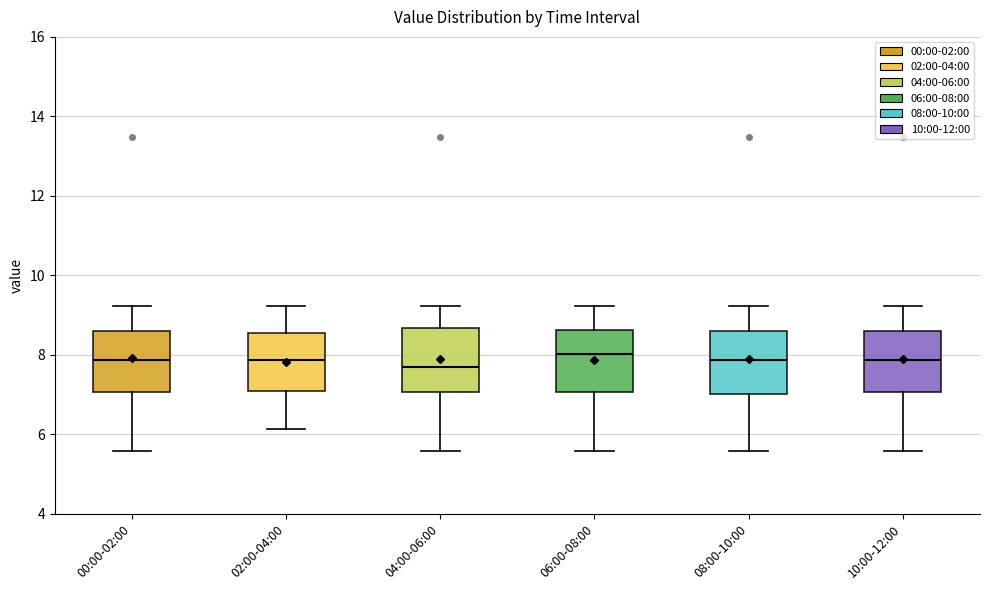

Reading left to right, read every box against the y-axis: the position of its median line, the range the box covers, and the ends of its whiskers. The values are not printed on the chart, so give them approximately, as read against the axis.

00:00-02:00: median 7.8, box 7.0 to 8.6, whiskers 5.6 to 9.2
02:00-04:00: median 7.8, box 7.0 to 8.6, whiskers 6.2 to 9.2
04:00-06:00: median 7.8, box 7.0 to 8.6, whiskers 5.6 to 9.2
06:00-08:00: median 8.0, box 7.0 to 8.6, whiskers 5.6 to 9.2
08:00-10:00: median 7.8, box 7.0 to 8.6, whiskers 5.6 to 9.2
10:00-12:00: median 7.8, box 7.0 to 8.6, whiskers 5.6 to 9.2